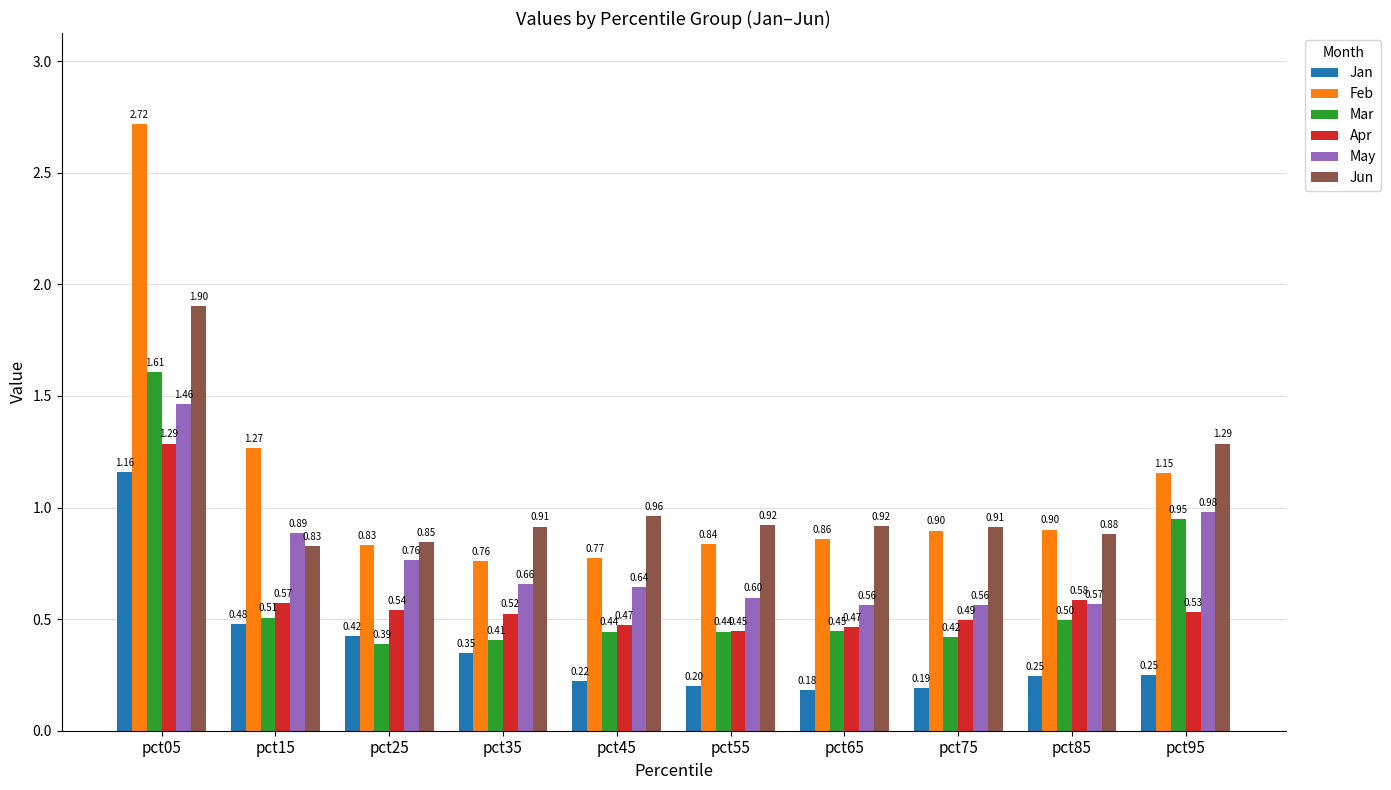

What are all the series names shown in the legend?

Jan, Feb, Mar, Apr, May, Jun